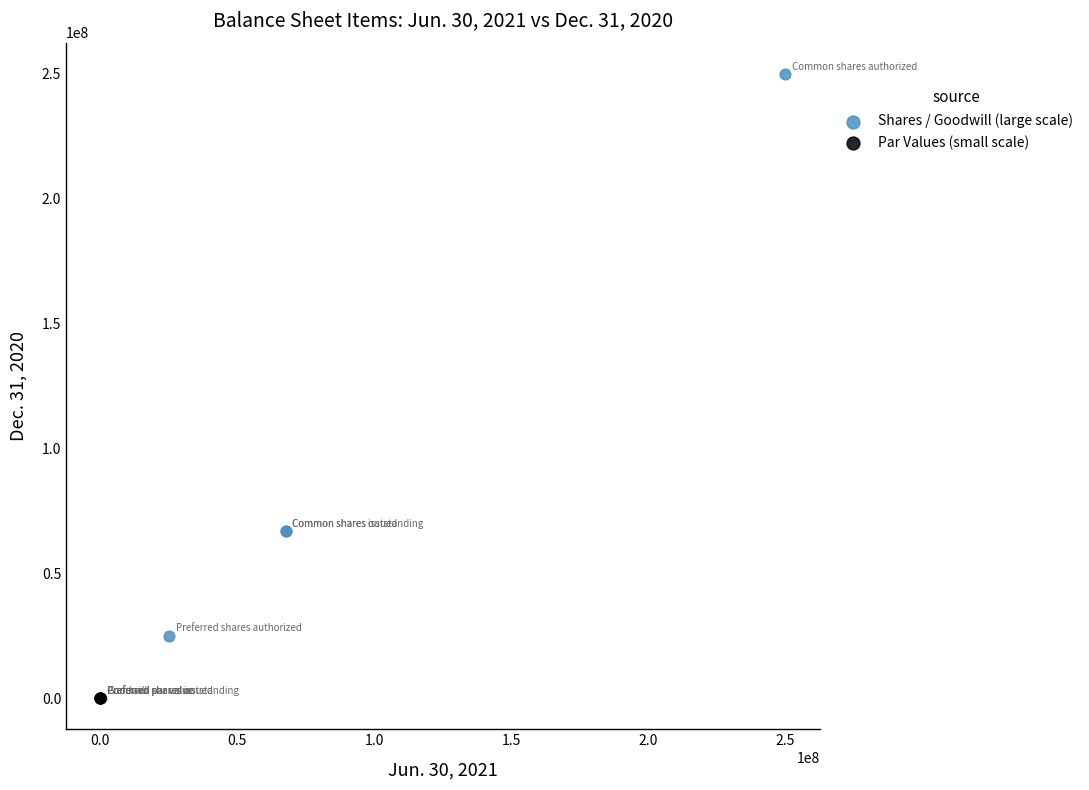

Which series contains the highest Y value?

Shares / Goodwill (large scale)